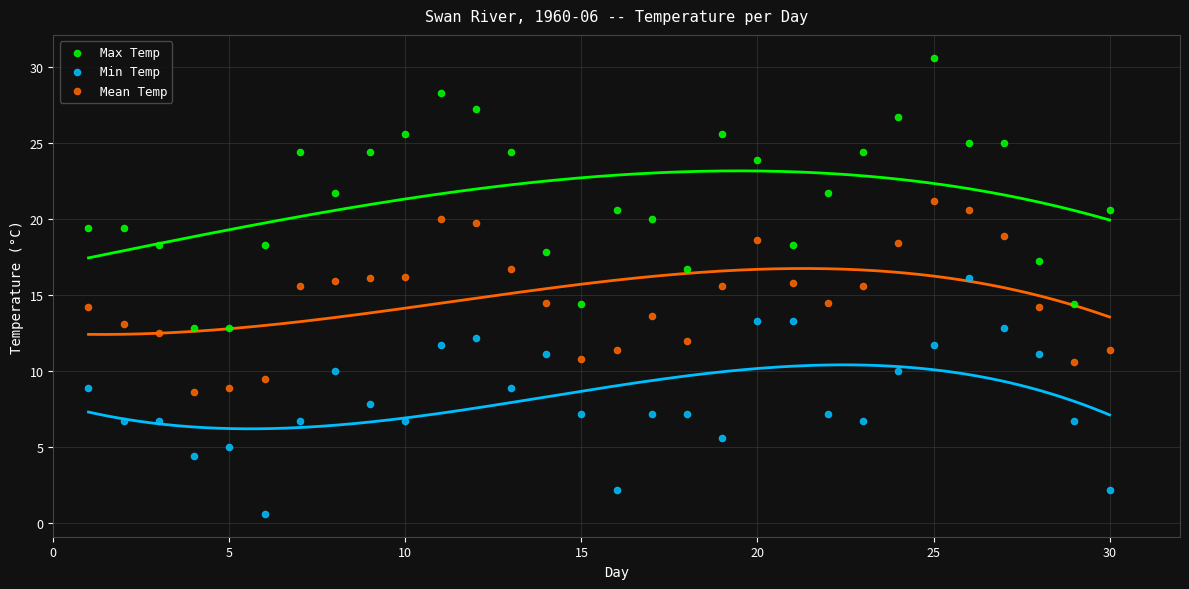

Across all data points, what is the range of Y values (max minus min)?

30.0